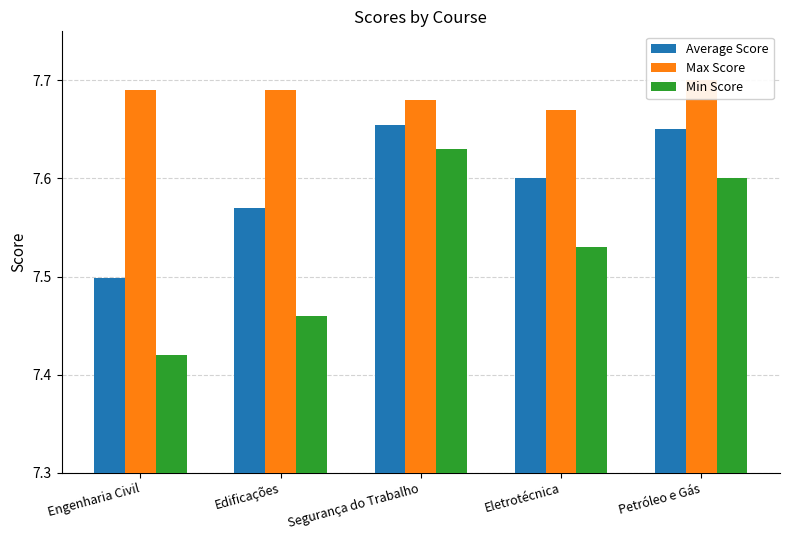

Rank the series by their average value, from highest to lowest.

Max Score, Average Score, Min Score